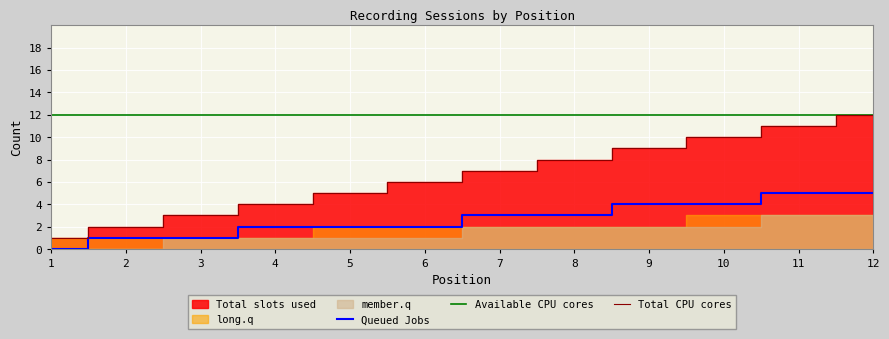

Which has a higher value, 1 or 12?

12